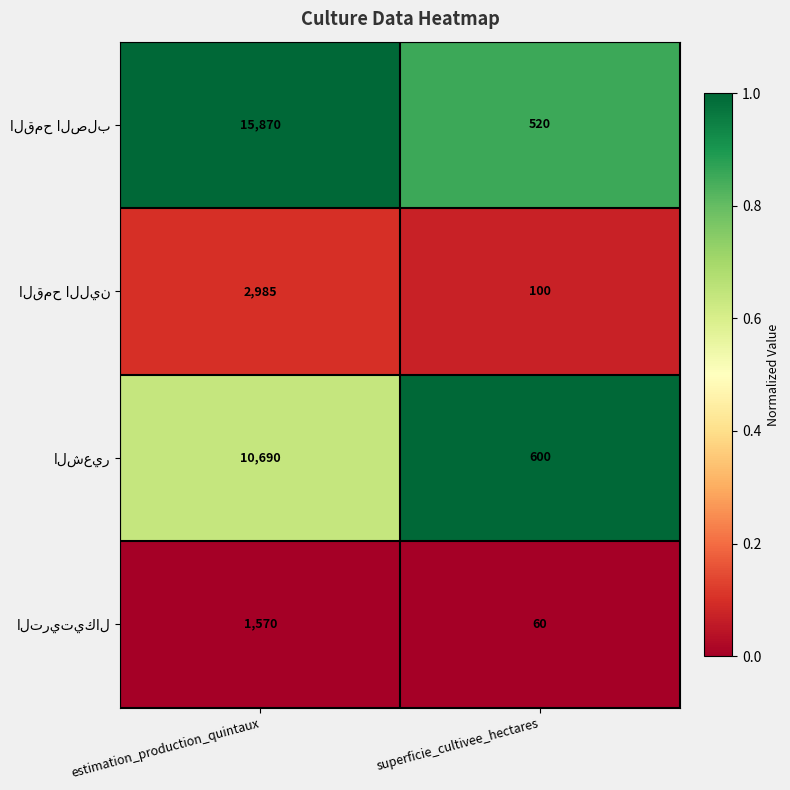

What is the spread (max minus min) of values at estimation_production_quintaux?

14300